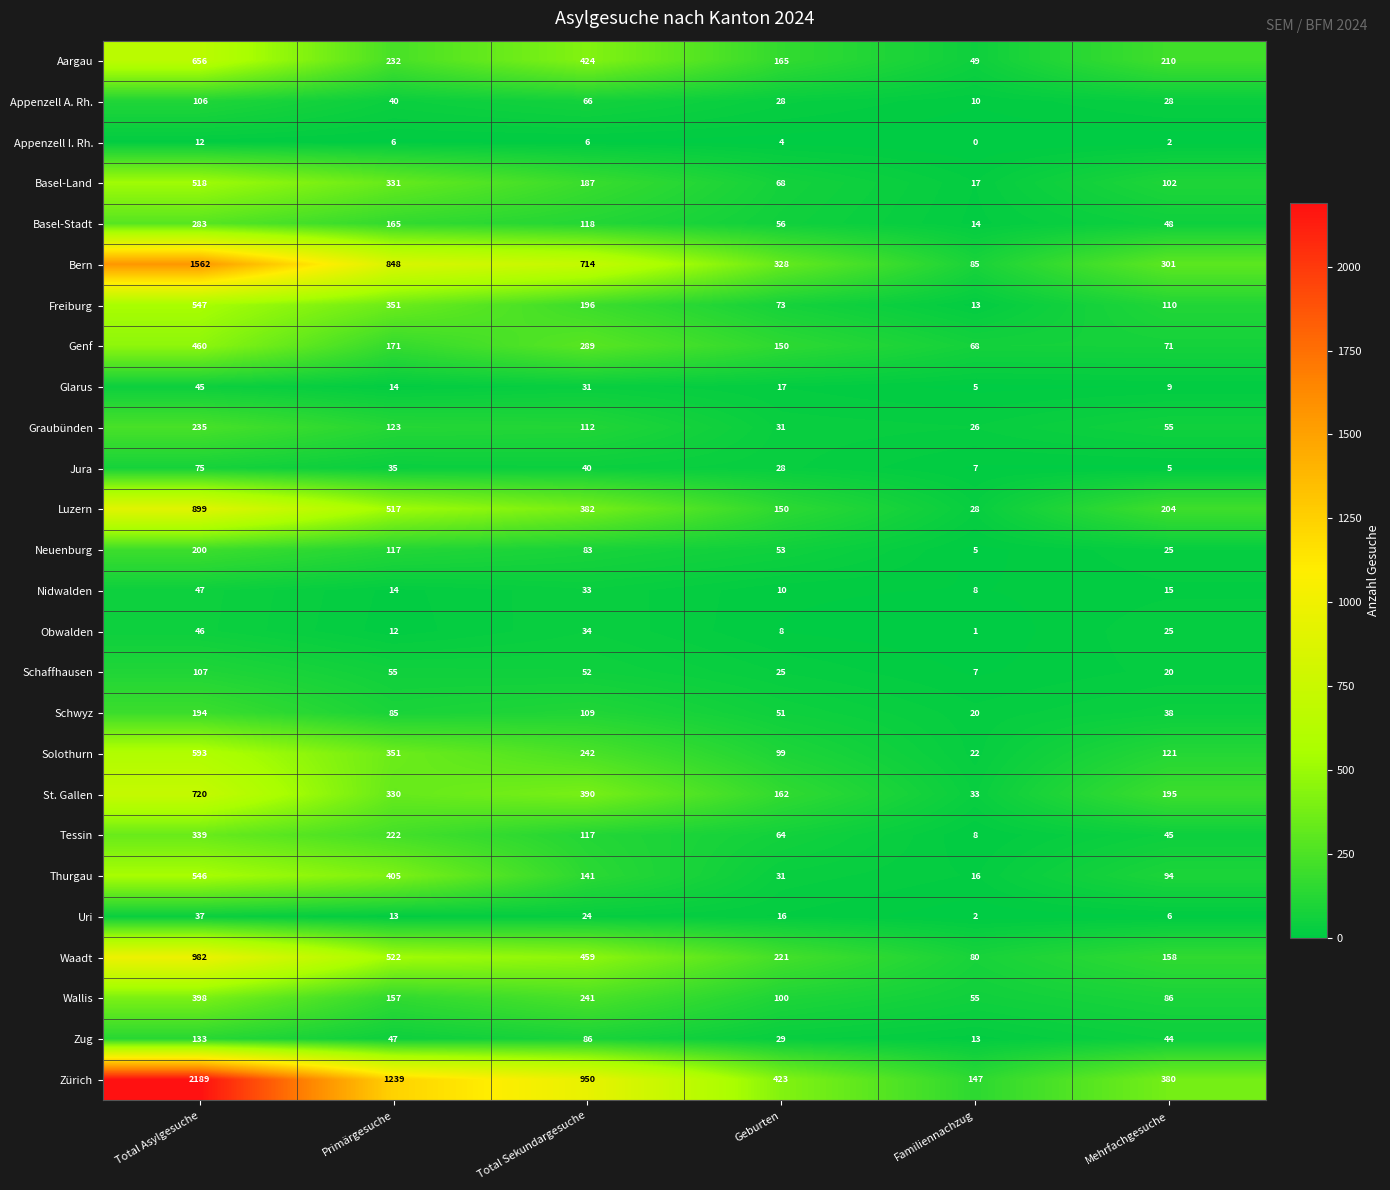

The value of Glarus at Total Sekundargesuche is 31. True or false?

True